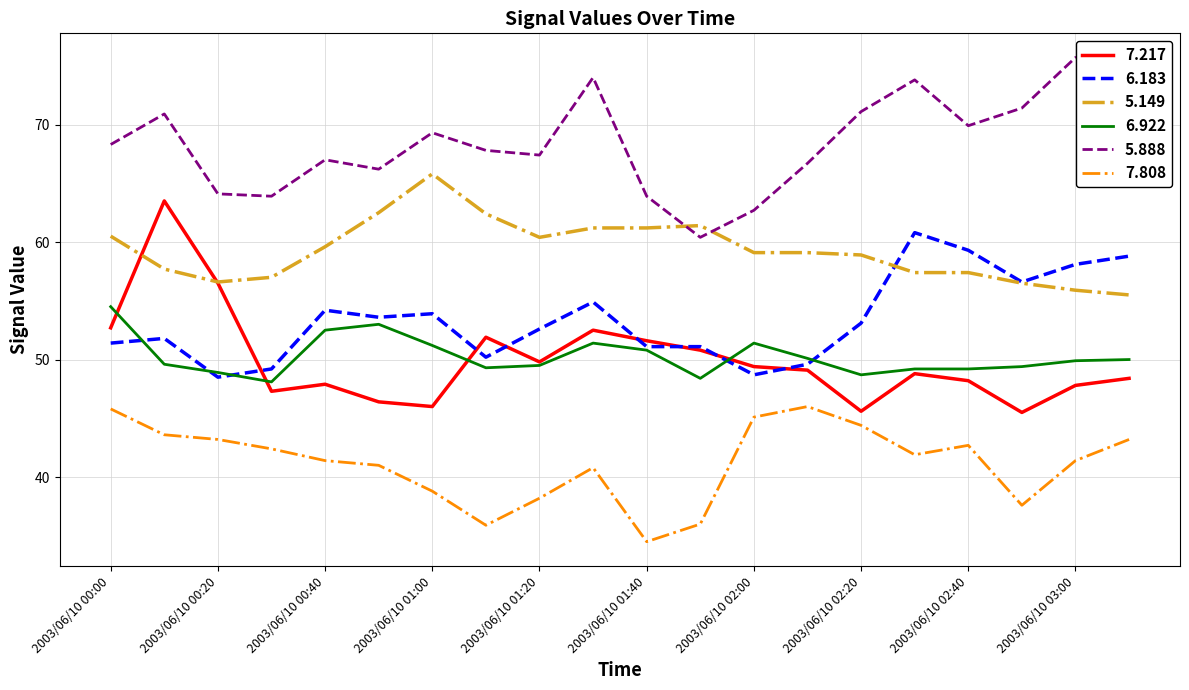

How many lines are shown in the chart?

6